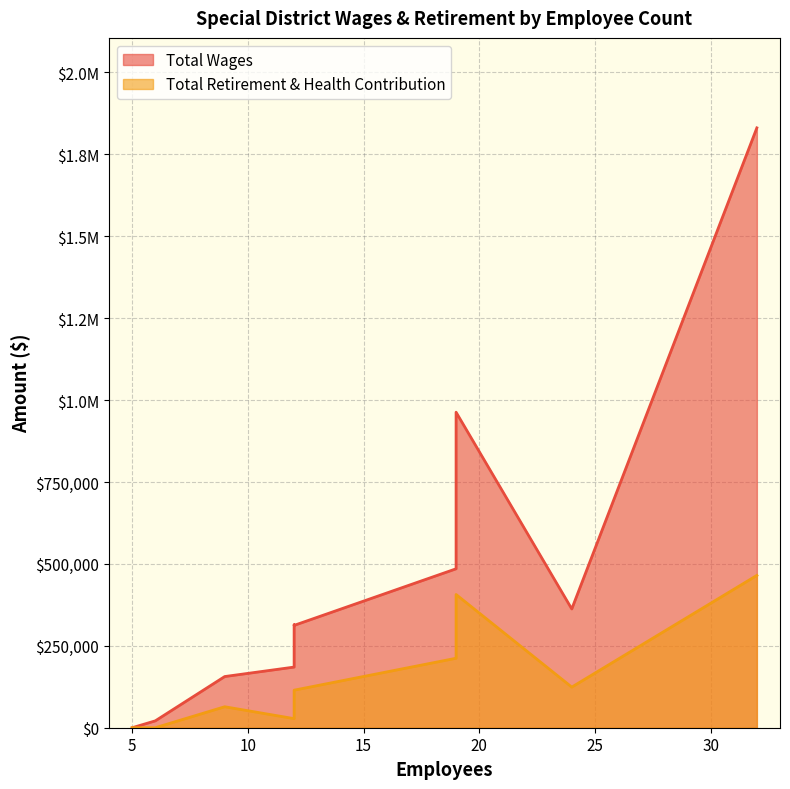

At which category is the sum across all series the highest?

32